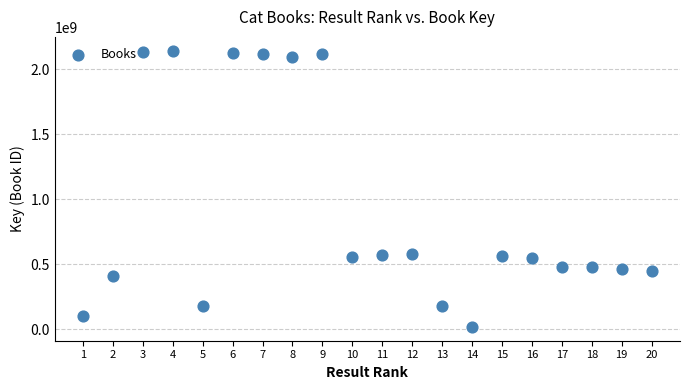

What is the range of Y values (max minus min)?

2123593939